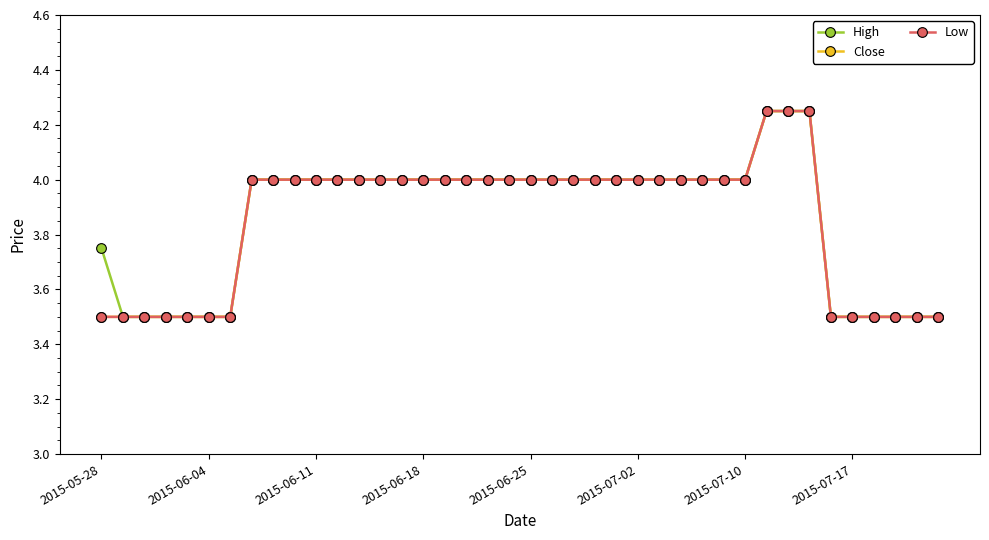

What is the difference between the maximum and minimum values in the Low series?

0.8